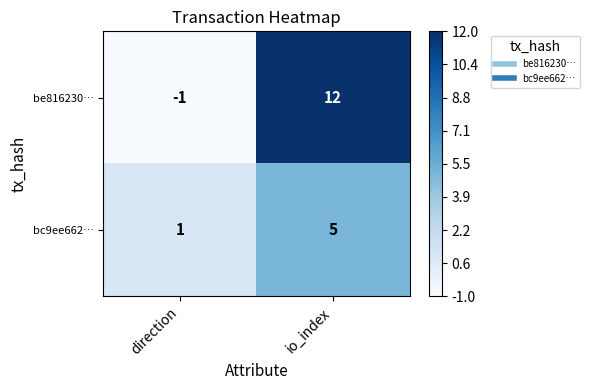

What is the difference between the highest and lowest values at io_index?

7